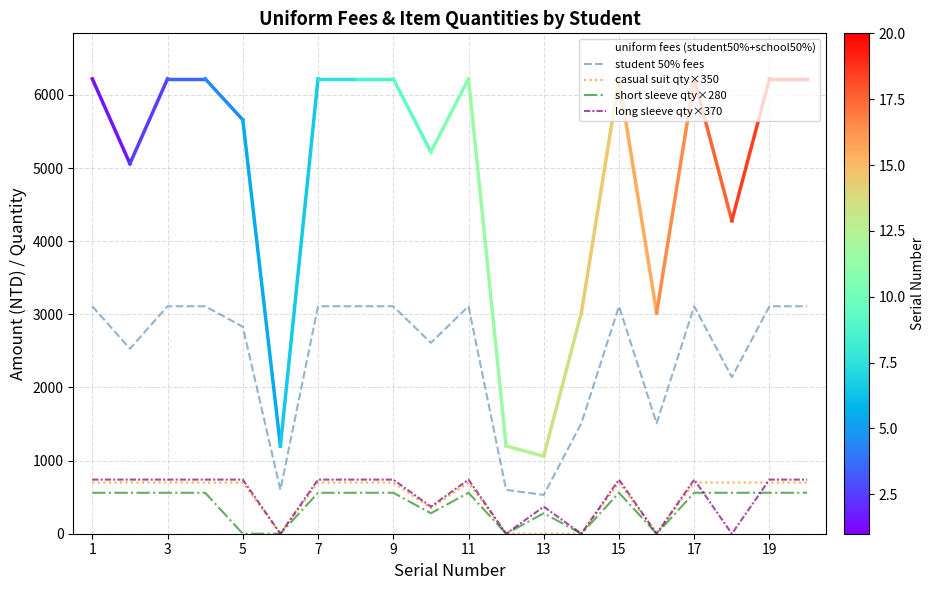

True or false: student 50% fees and casual suit qty×350 cross at least once.

False